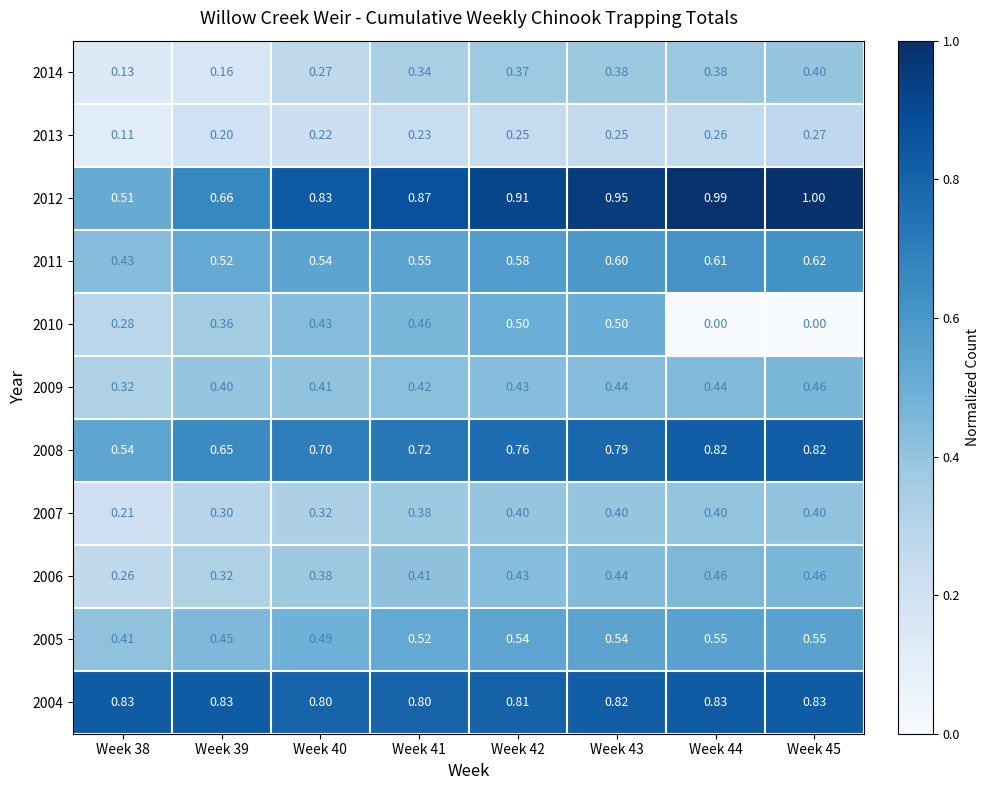

Is the value of 2011 at Week 40 greater than the value of 2012 at Week 40?

No